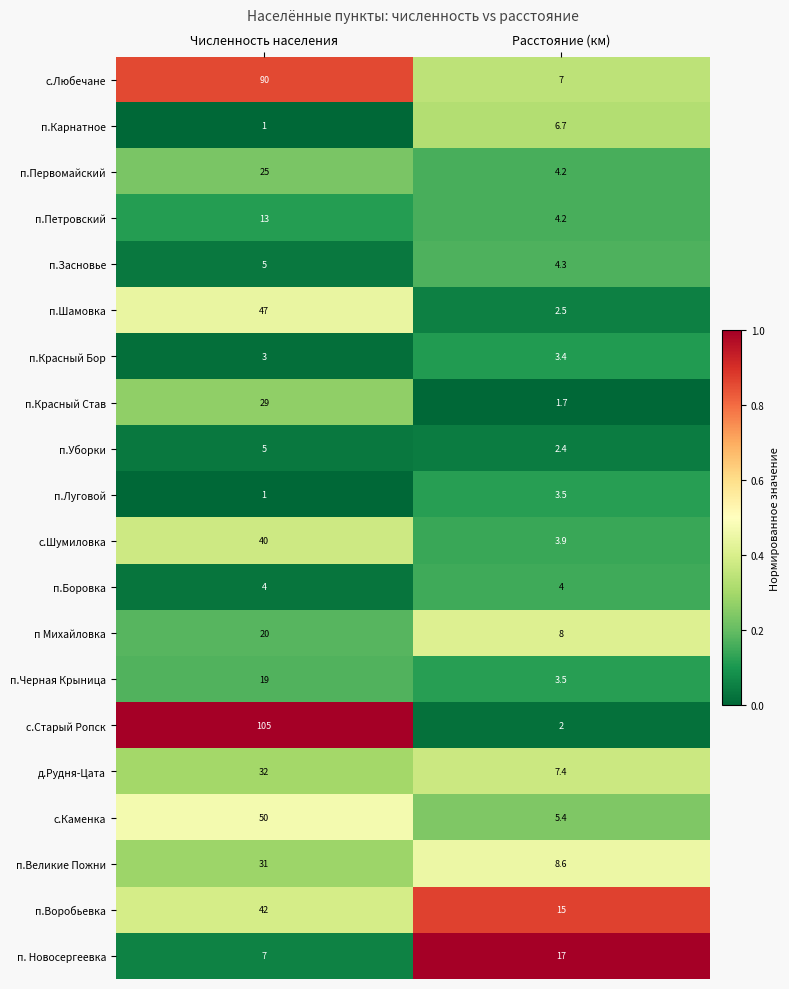

Which series has the largest total across all categories?

с.Старый Ропск